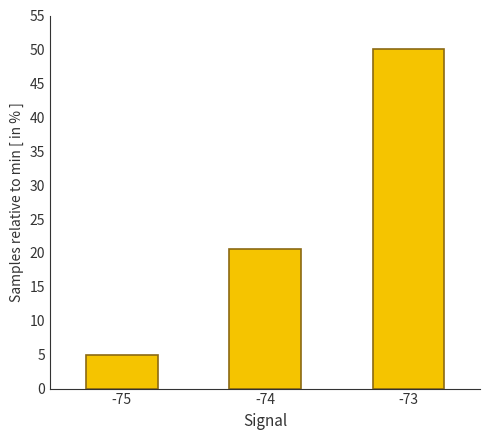

What is the sum of the values at -73 and -75?

55.0